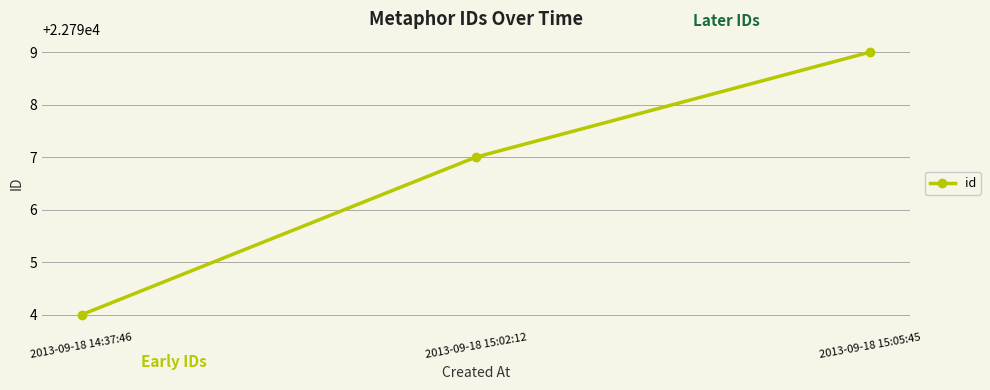

Reading left to right, what are all the values shown in this chart?

22794	22797	22799